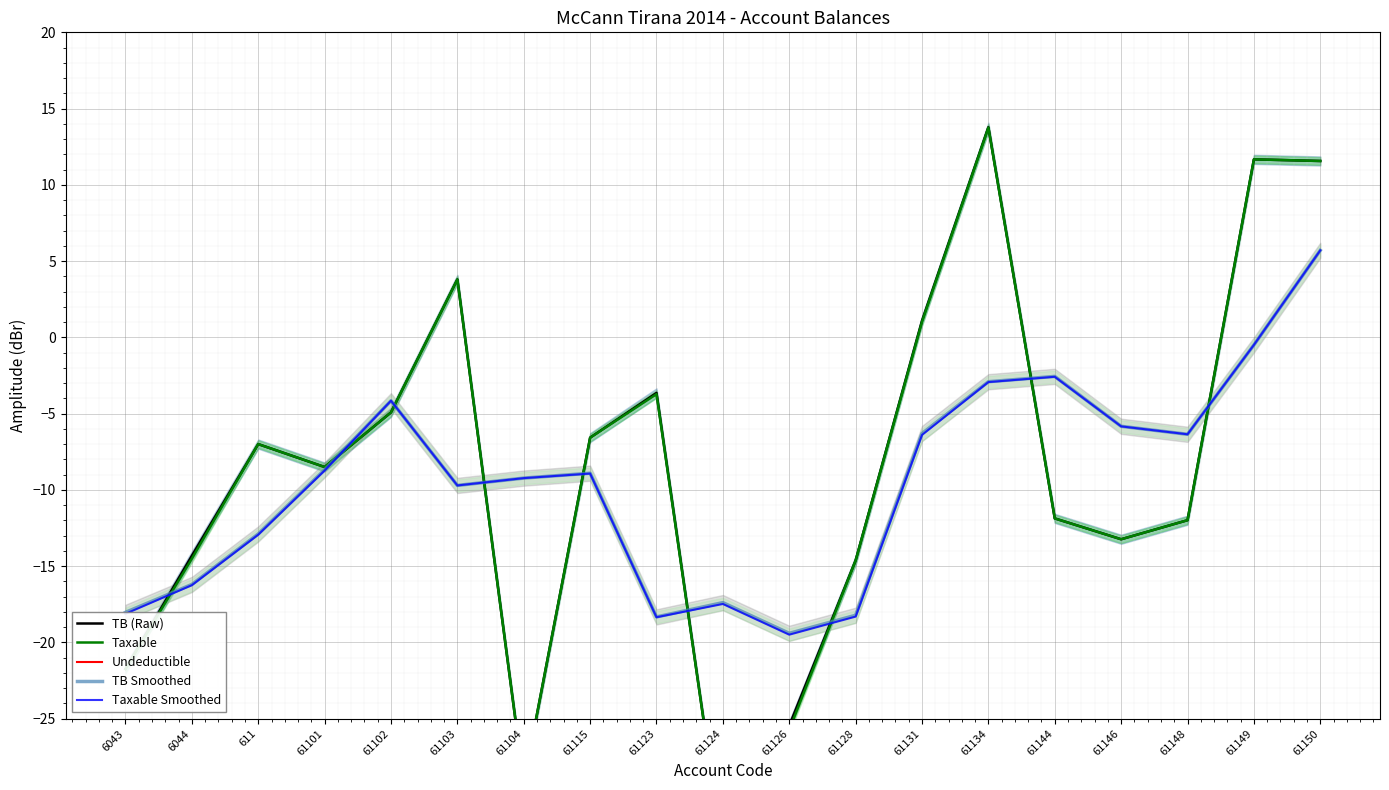

Which series has the widest spread of values?

TB (Raw)